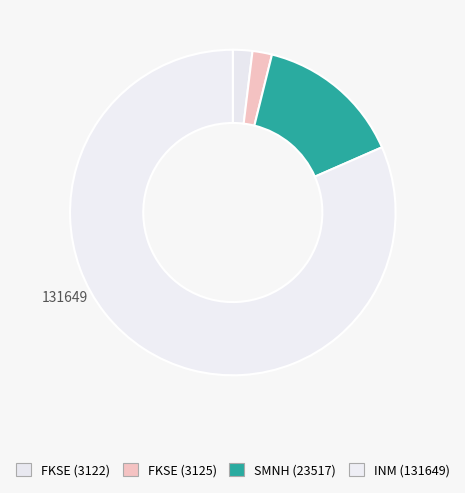

Which category accounts for the majority?

INM (131649)